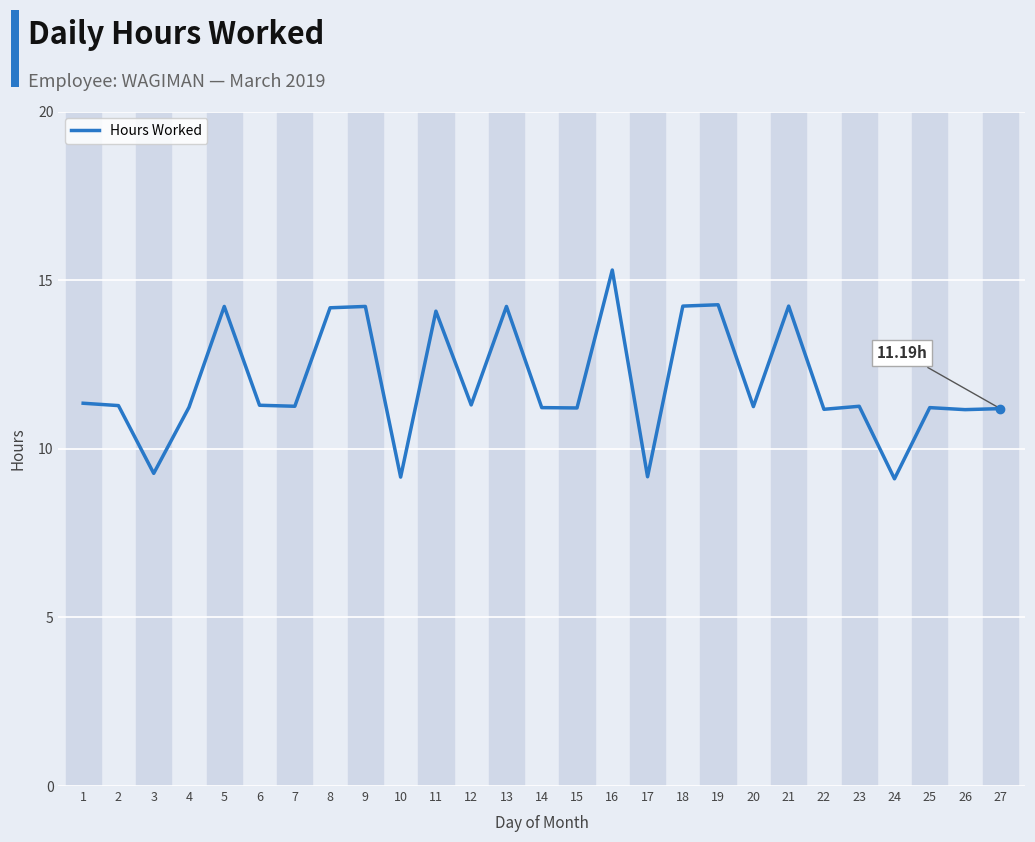

What is the maximum value shown in the chart?

15.3